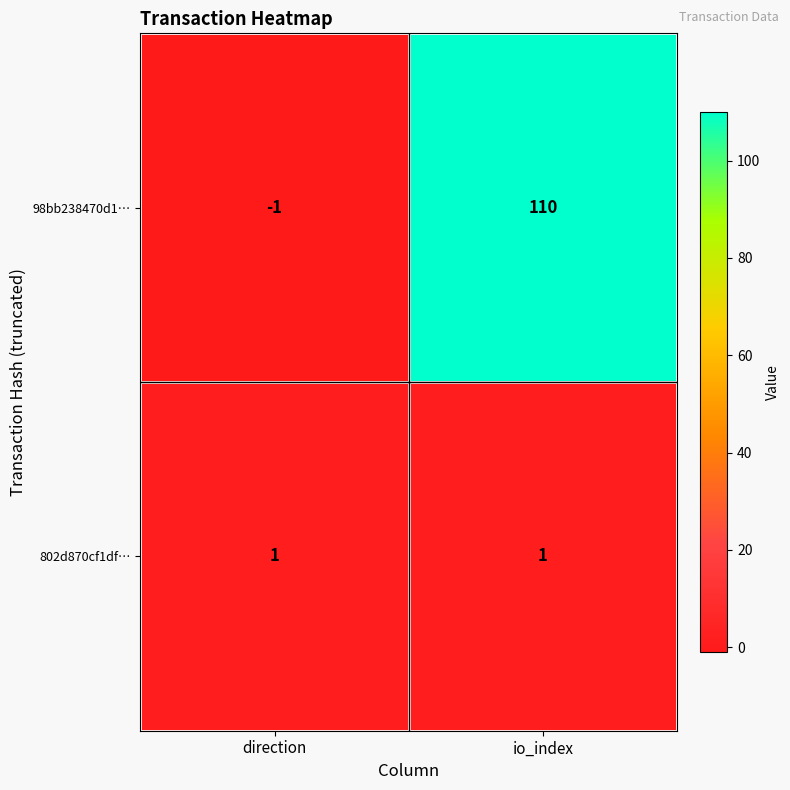

How many data points in 98bb238470d1… are less than 110?

1